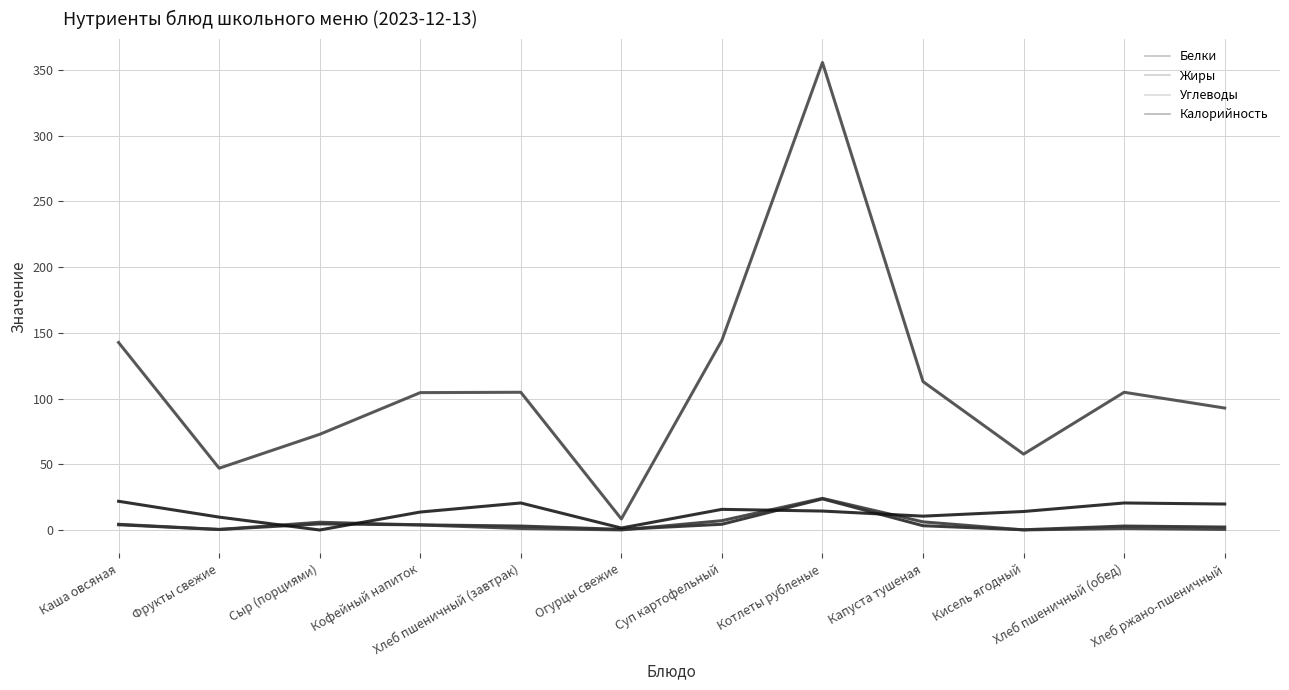

Is this an area chart (filled region under the line)?

No